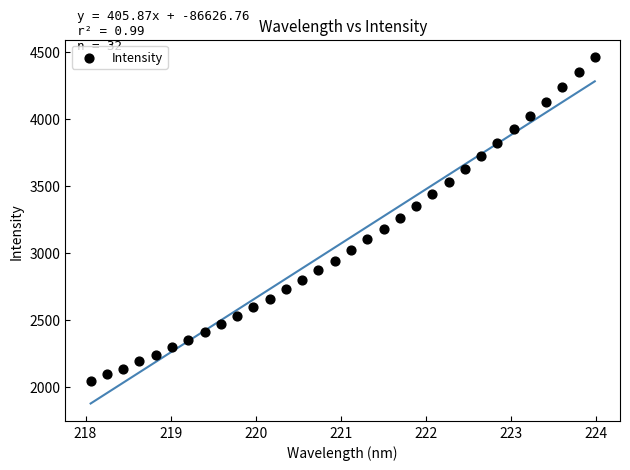

What is the range of Y values (max minus min)?

2416.4